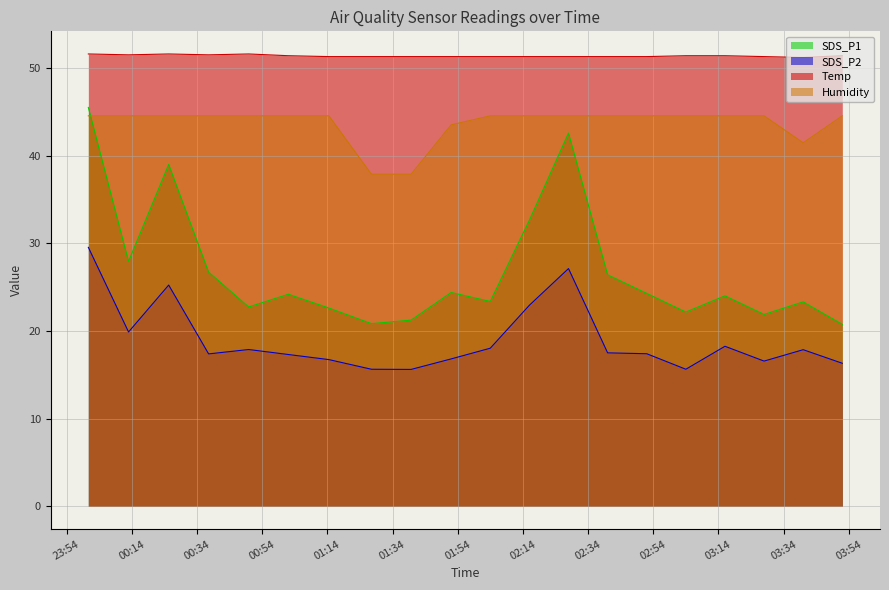

What is the label of the 6th point from the right?

2022/01/10 02:52:00